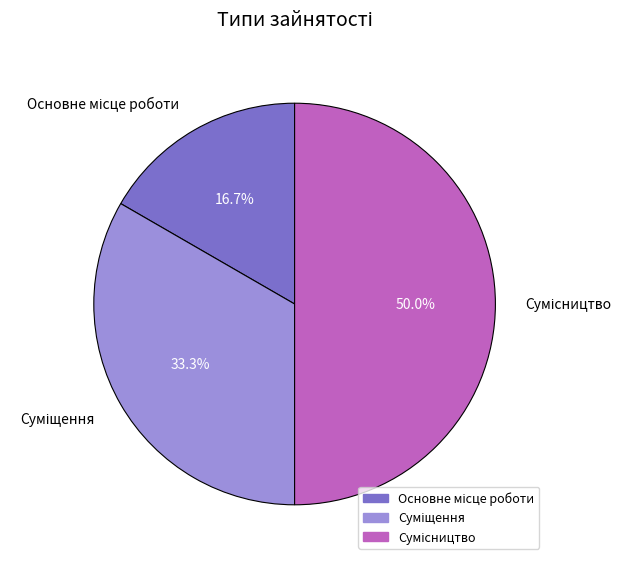

To the nearest percent, what is the difference between the largest and smallest slice percentages?

33%